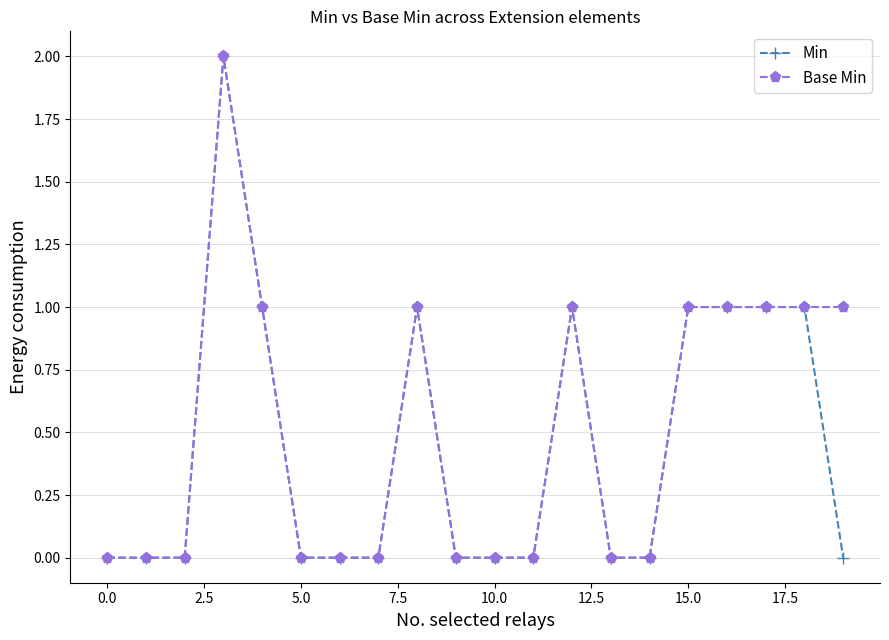

What is the value of the Base Min point at the 5th from the left?

1